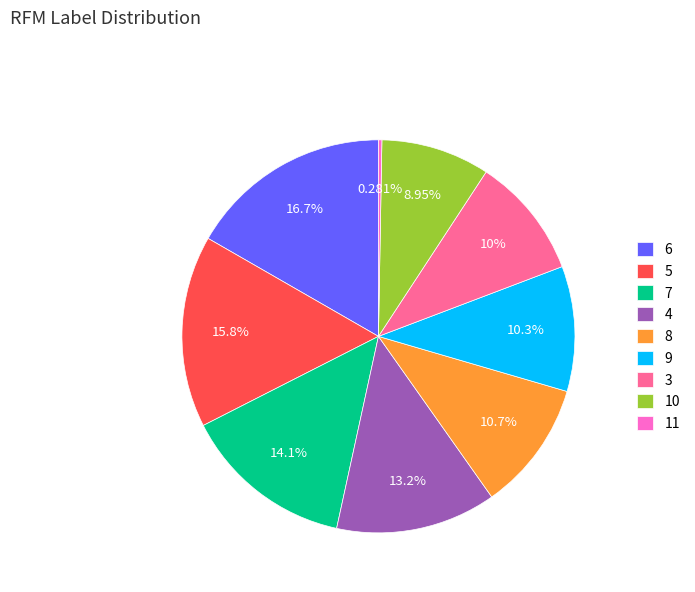

What percentage is the 4 slice, to the nearest percent?

13%